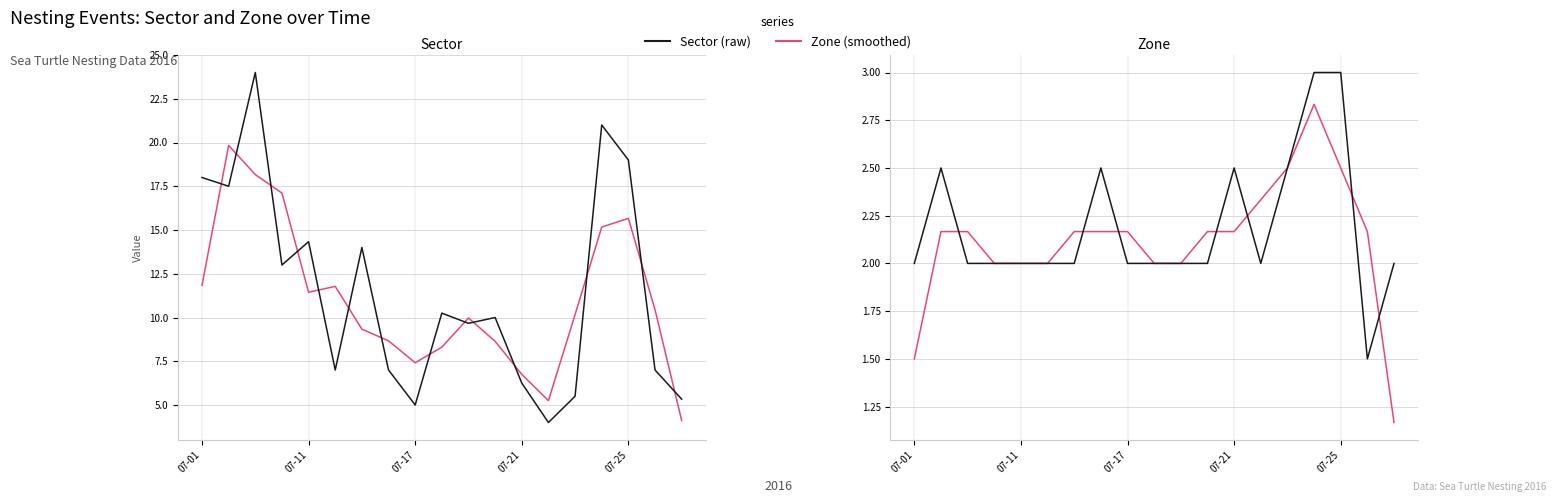

What value does the Smoothed series have at 7?

2.2